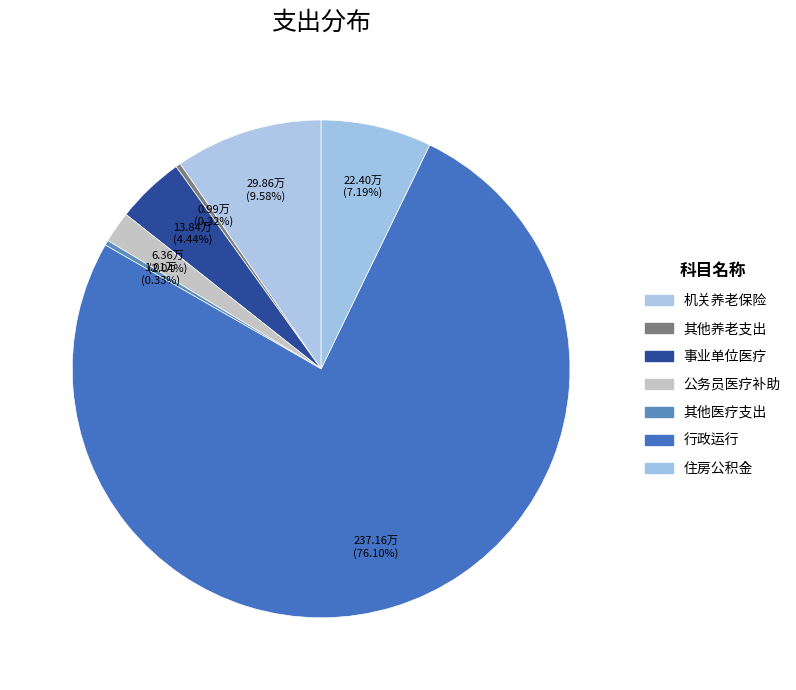

To the nearest percent, what is the difference between the 住房公积金 and 行政运行 slice percentages?

69%